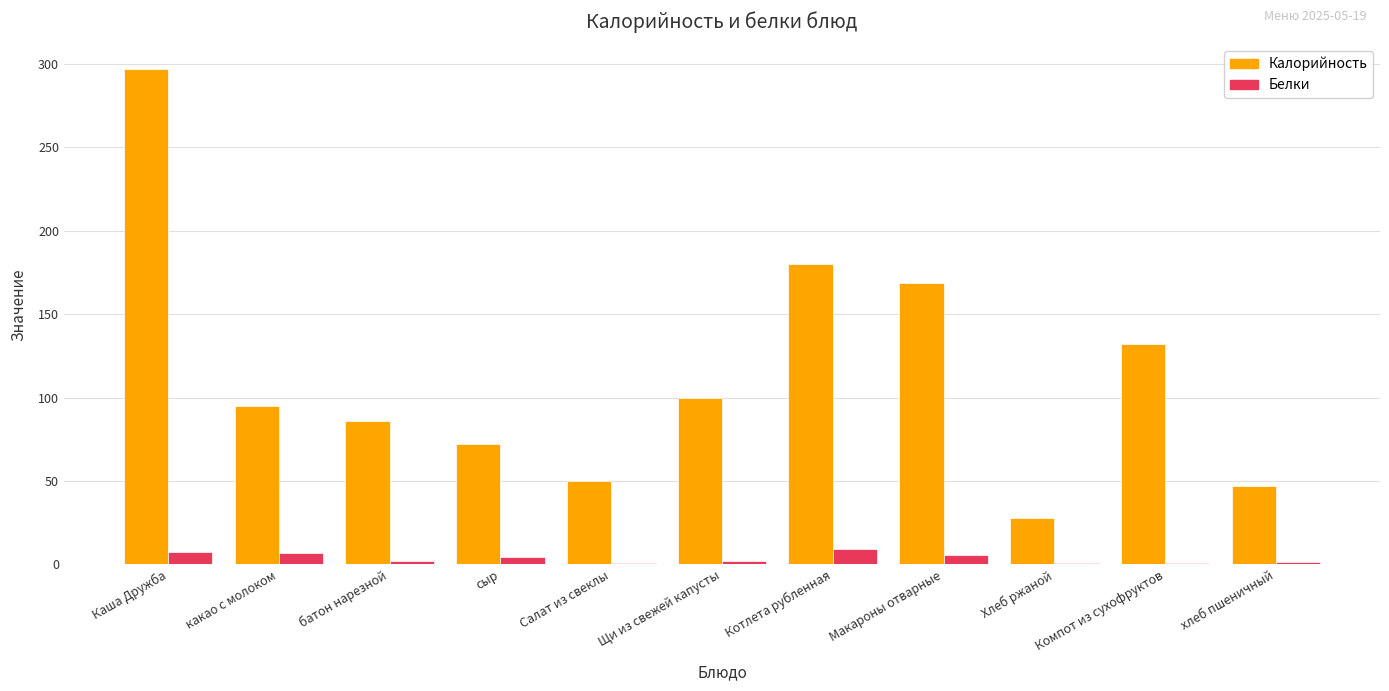

How many distinct data groups are displayed?

2